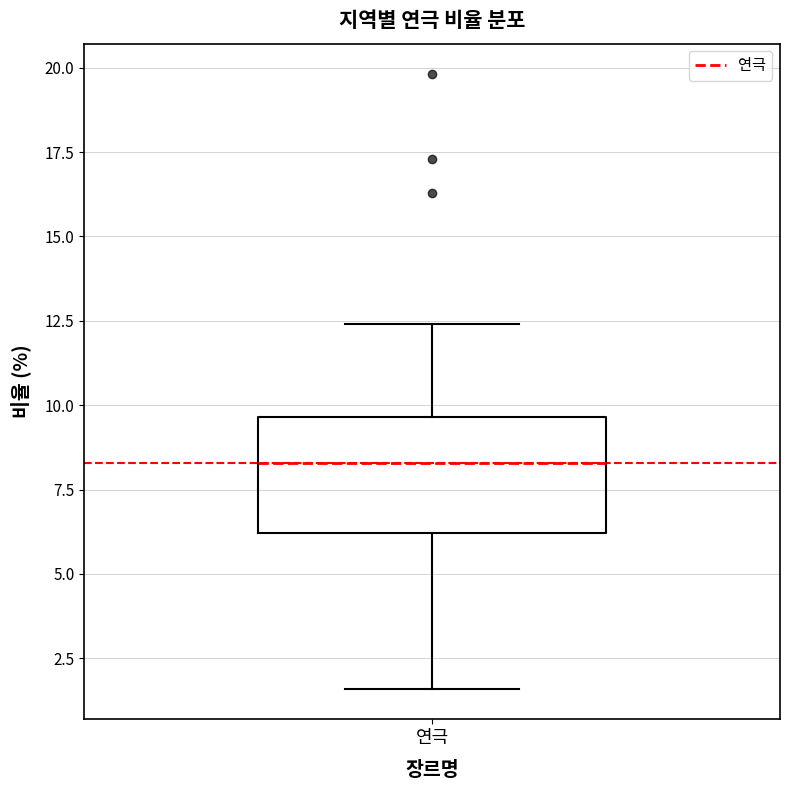

Transcribe this box plot: give where the median line is, the range the box spans, and where the two whiskers end, as read against the y-axis. The values are not printed on the chart, so give them approximately, as read against the axis.

median 8.5, box 6.0 to 9.5, whiskers 1.5 to 12.5